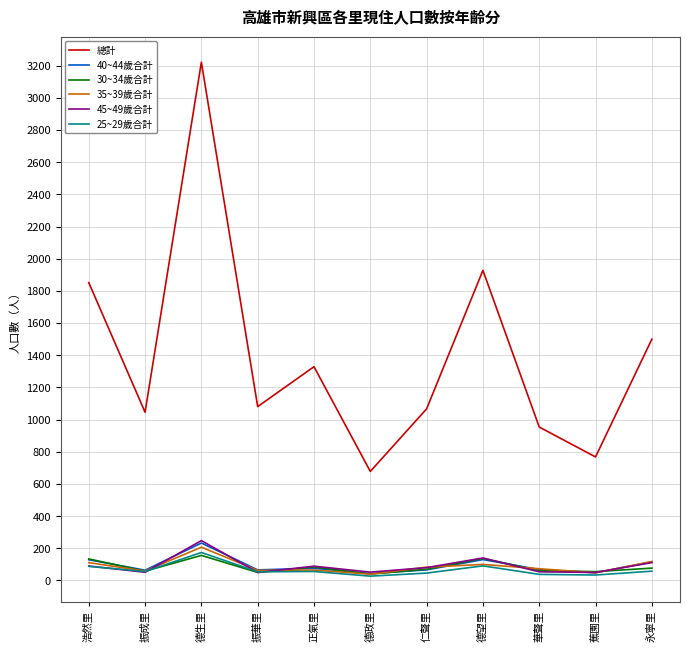

Which category has the highest value across all series?

德生里